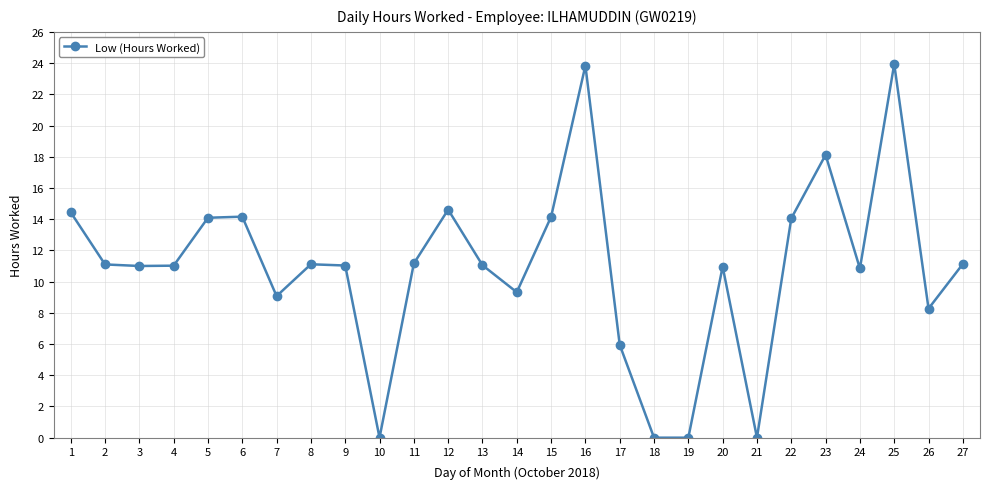

What is the value of the 24th point from the left?

10.8